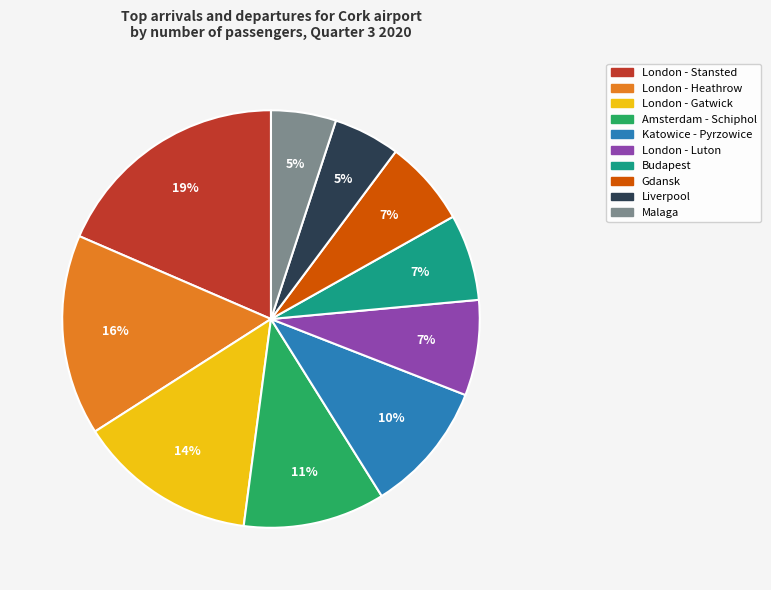

To the nearest percent, what is the combined percentage of London - Stansted and Katowice - Pyrzowice?

29%